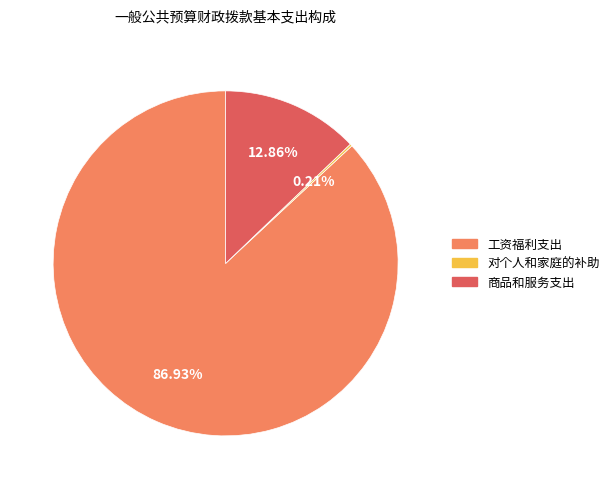

Which category has the biggest portion of the pie?

工资福利支出